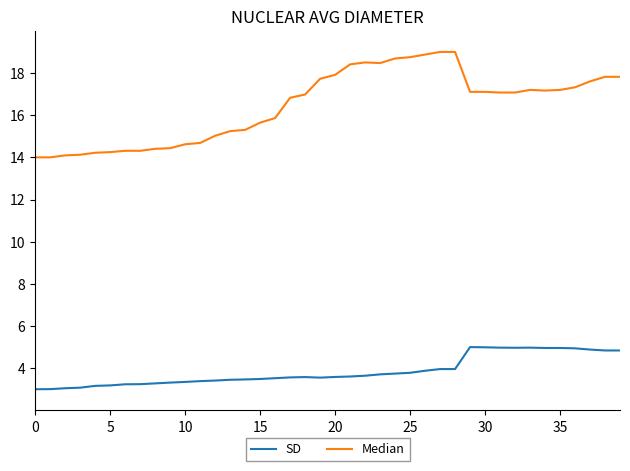

What is the highest value of the SD series?

5.0